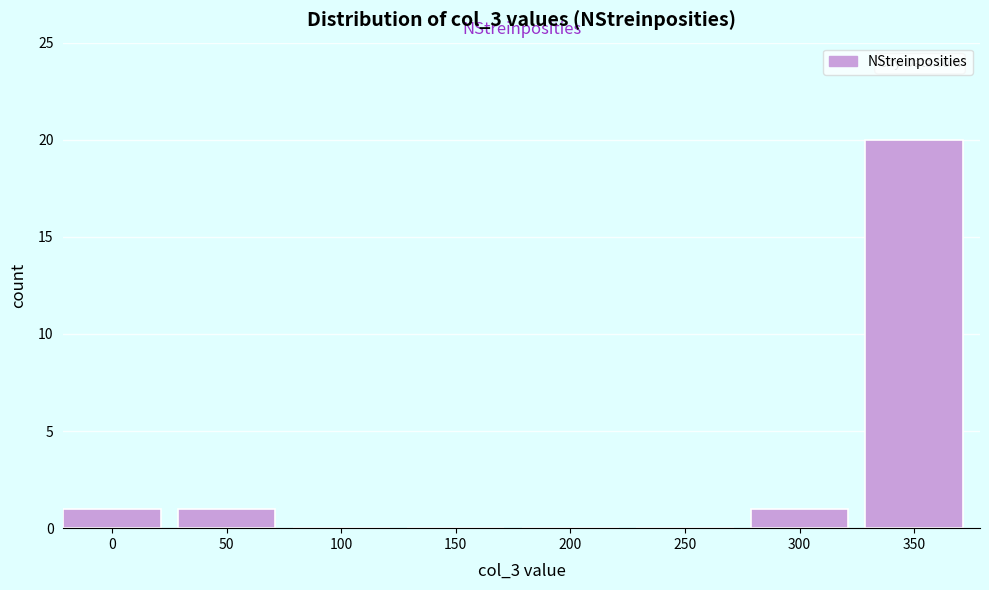

Reading left to right, what are all the values shown in this chart?

0=1	50=1	100=0	150=0	200=0	250=0	300=1	350=20